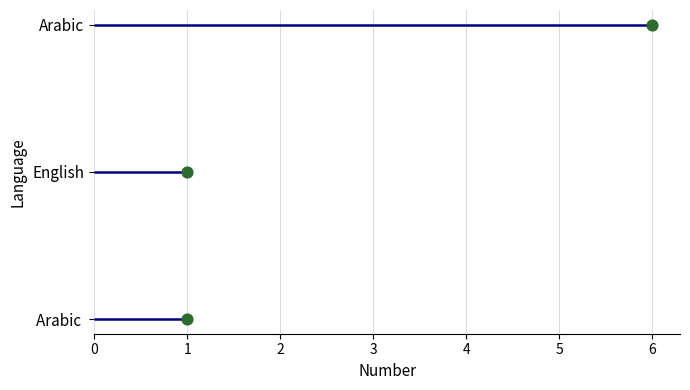

Between 0 and 1, which is larger?

1